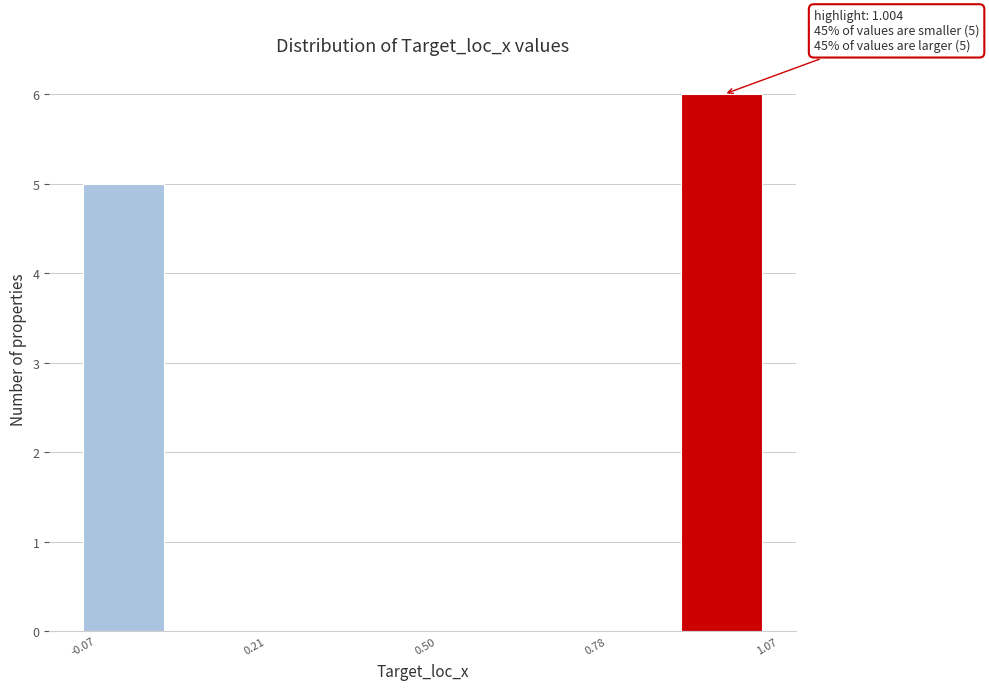

Around what value on the x-axis is the tallest bar? Give the approximate position of its centre, as read against the axis.

1.00